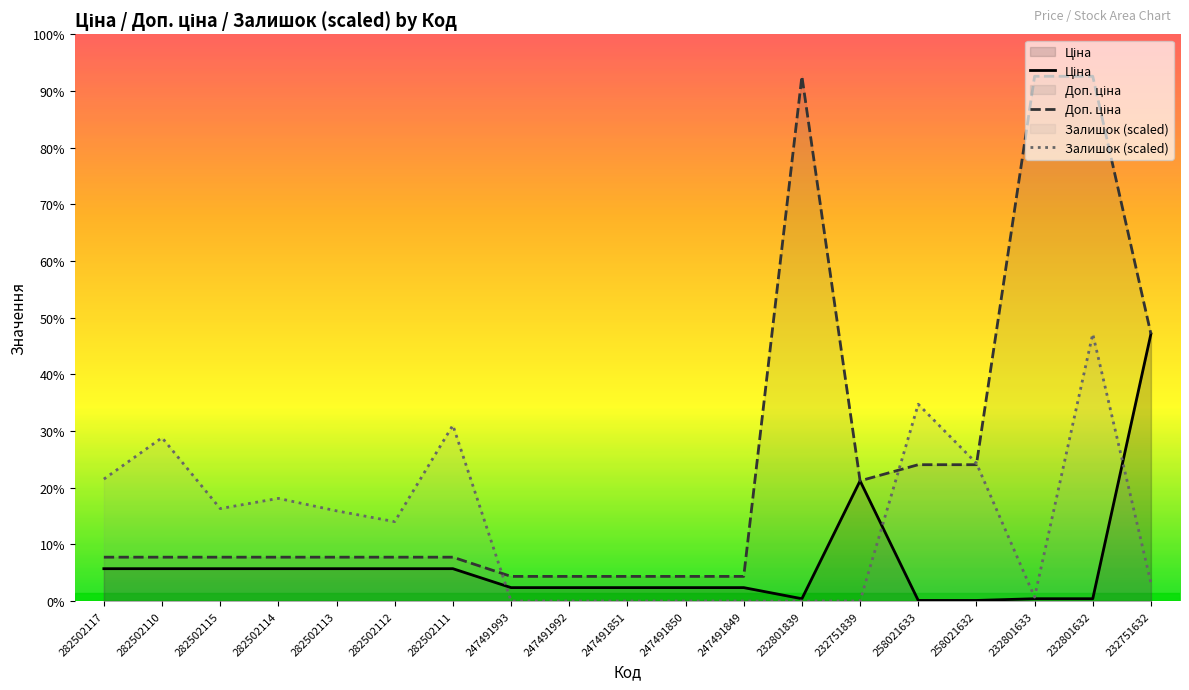

How many distinct data groups are displayed?

3